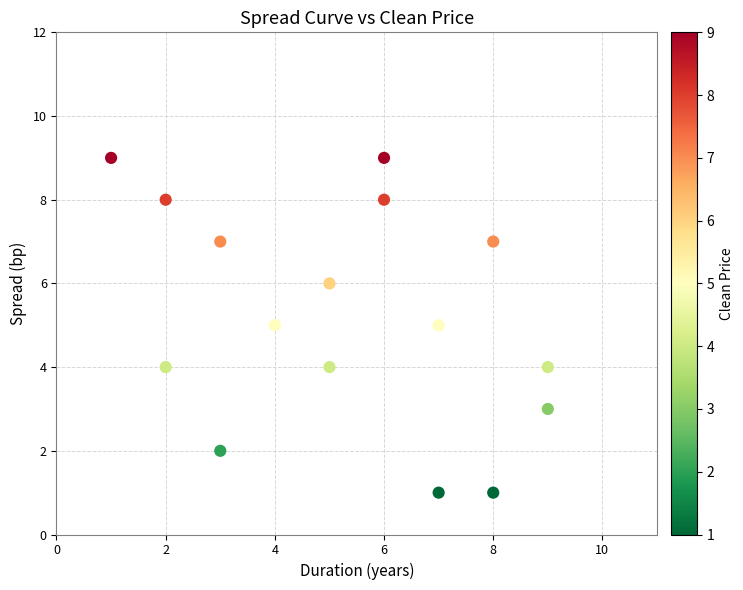

What is the range of Y values (max minus min)?

8